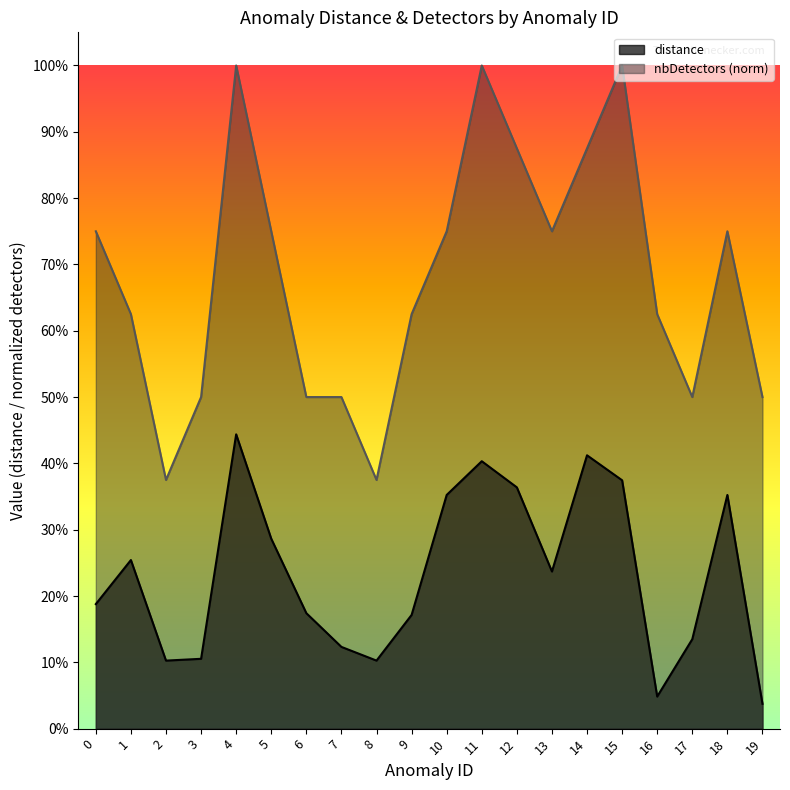

What is the difference between the highest and lowest values at 5?

0.5